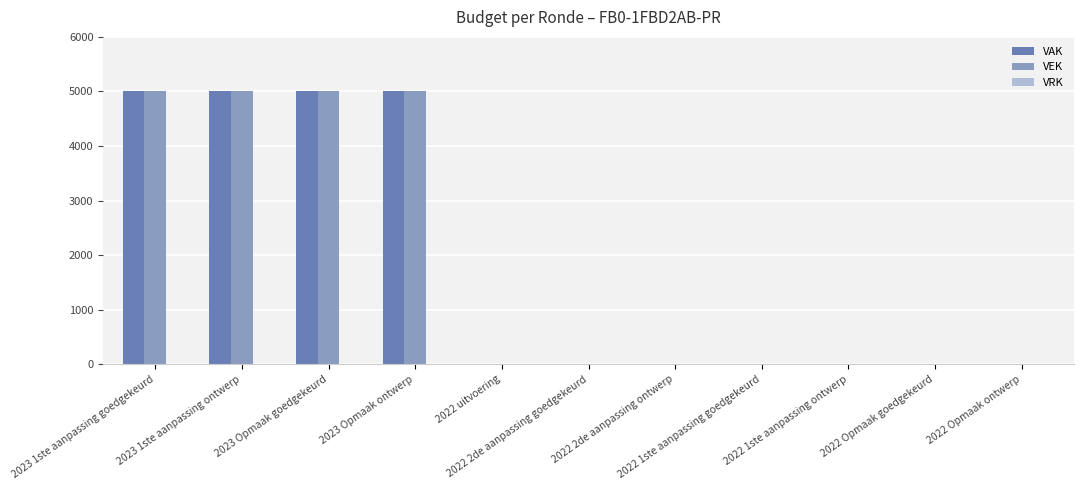

What is the highest value of the VEK series?

5000